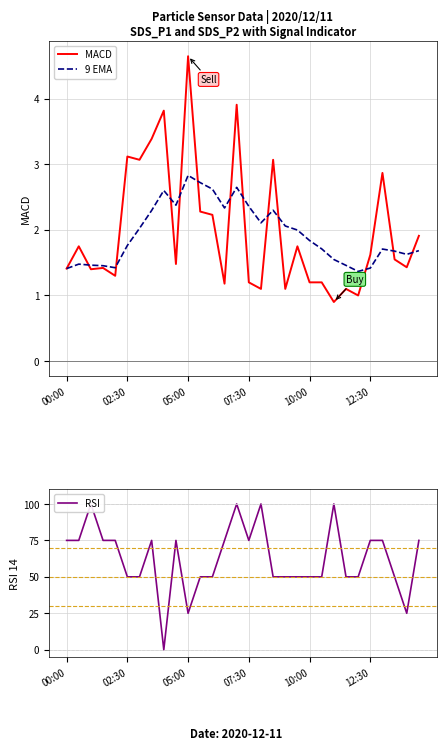

True or false: MACD and 9 EMA intersect in this chart.

True